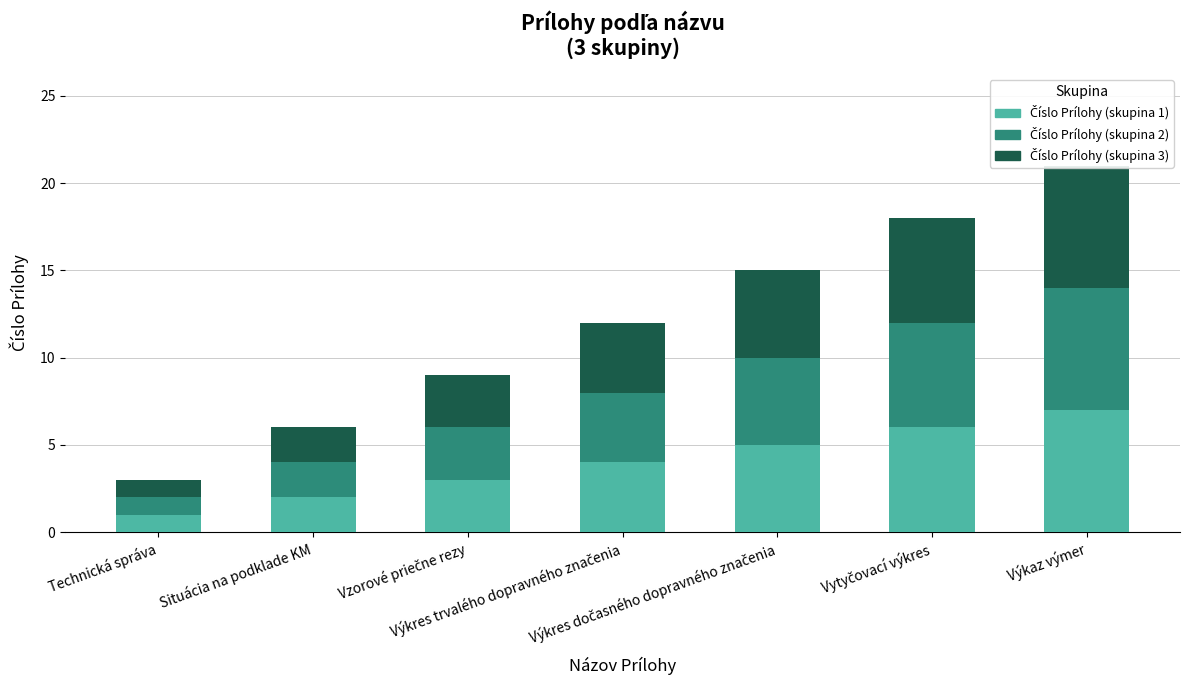

How many series are shown in this chart?

3